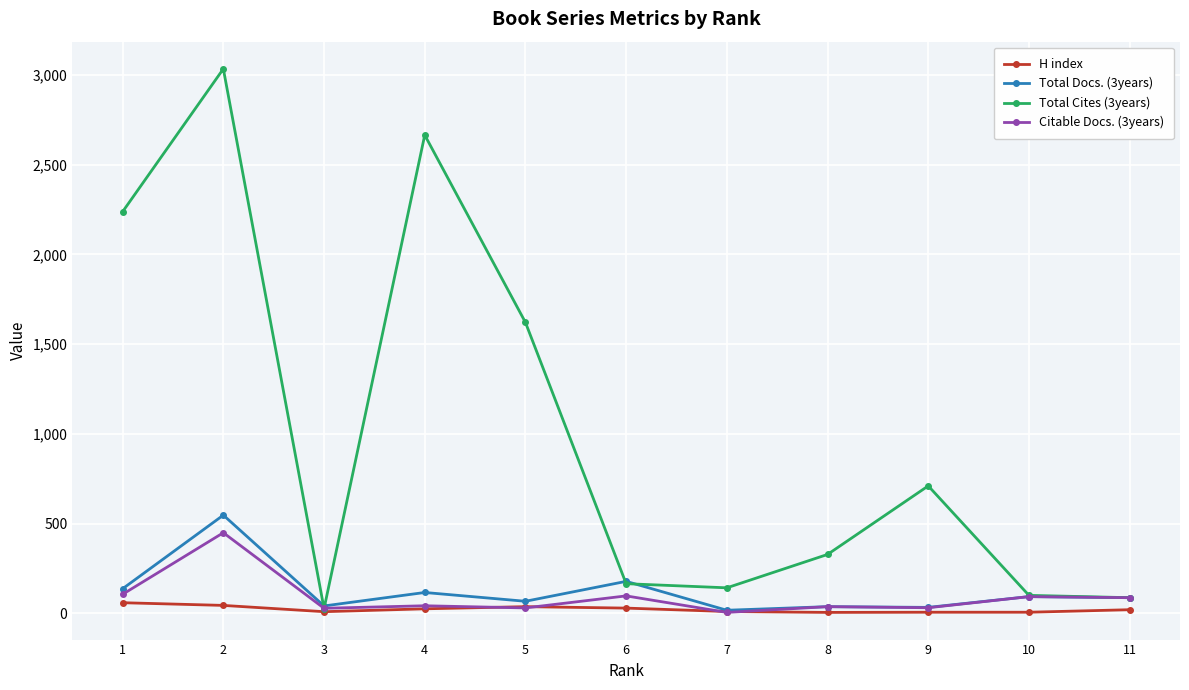

What are all the series names shown in the legend?

H index, Total Docs. (3years), Total Cites (3years), Citable Docs. (3years)